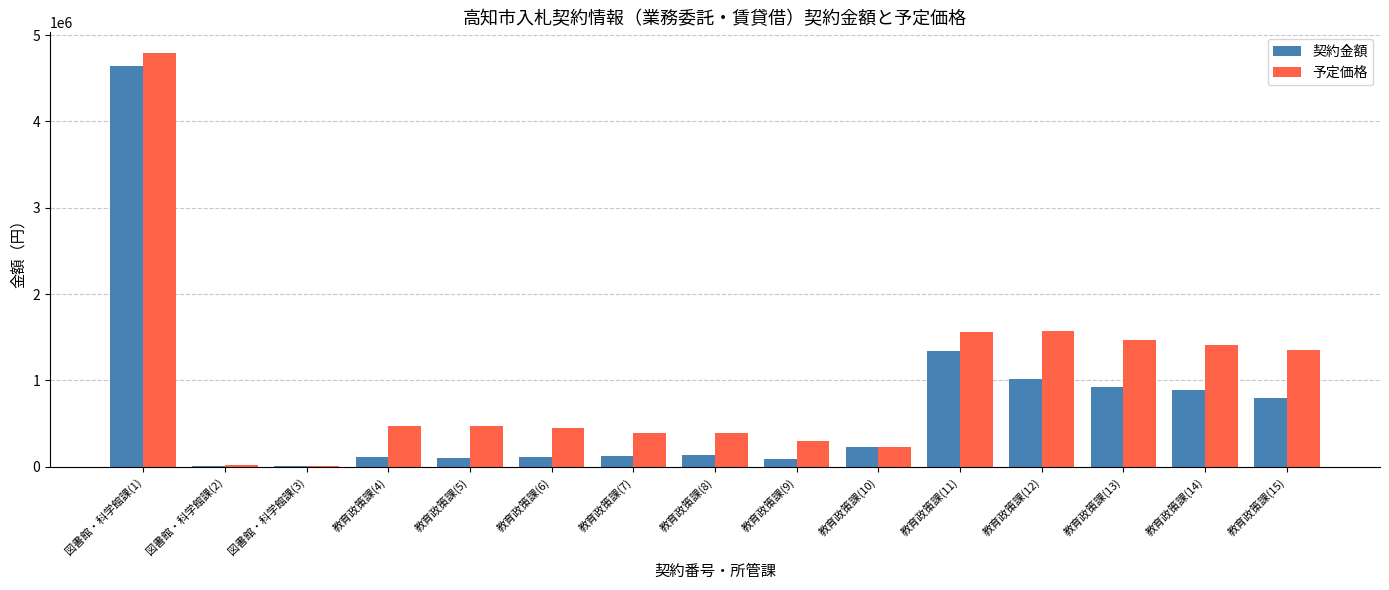

At which category does the chart reach its peak across all series?

図書館・科学館課(1)